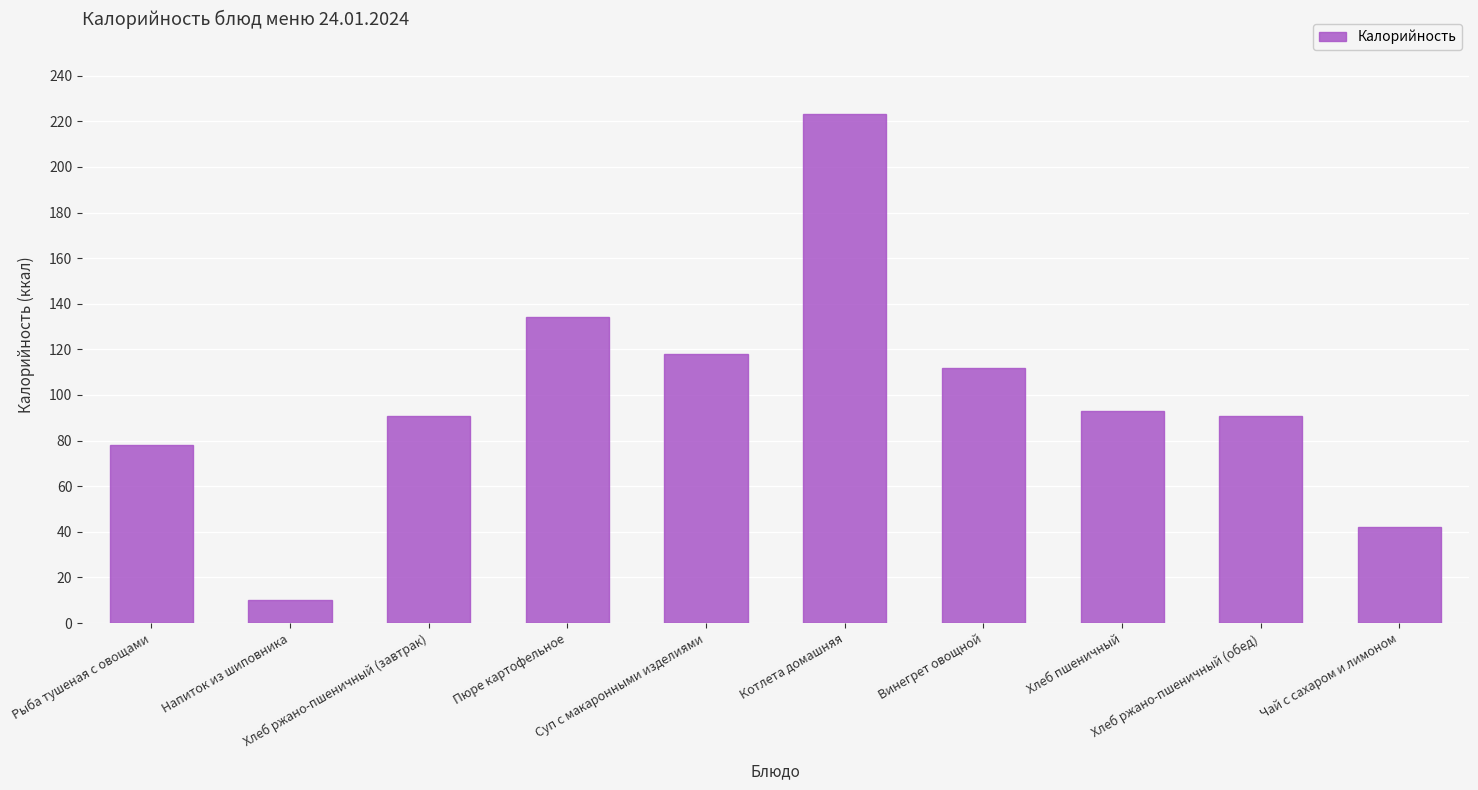

Reading left to right, transcribe all the data shown in this chart.

78	10	91	134	118	223	112	93	91	42